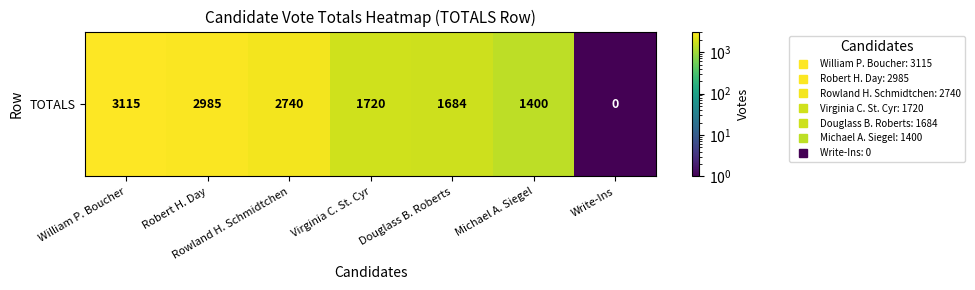

At which label does the data first exceed 1720?

William P. Boucher